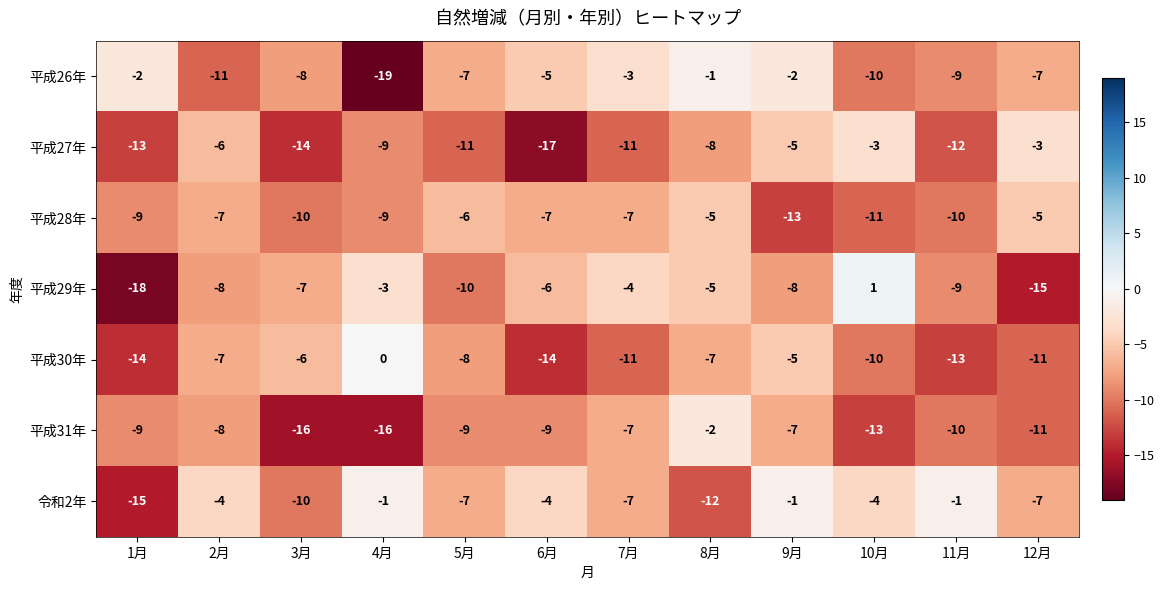

What is the sum of all 平成28年 values?

-99